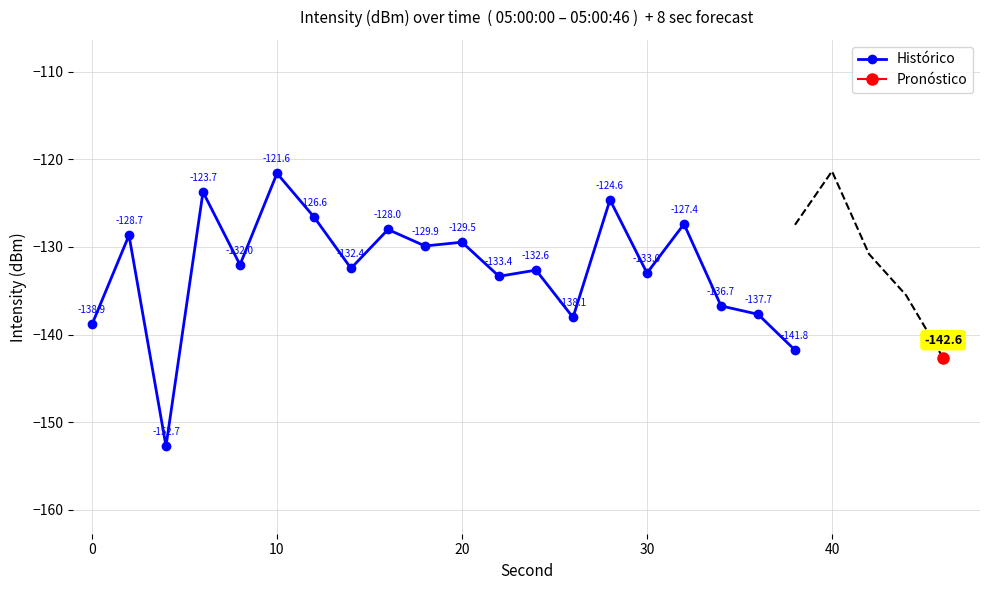

The value of Histórico at 10 is -121.6. True or false?

True